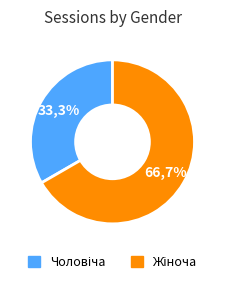

To the nearest percent, what percentage of the pie is Чоловіча?

33%